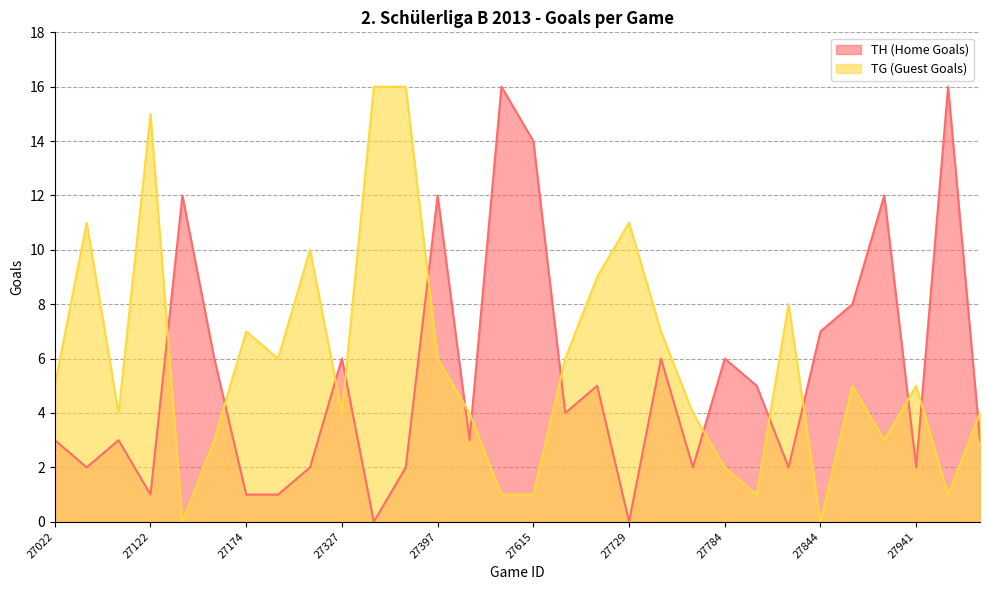

What position from the right is 27784?

9